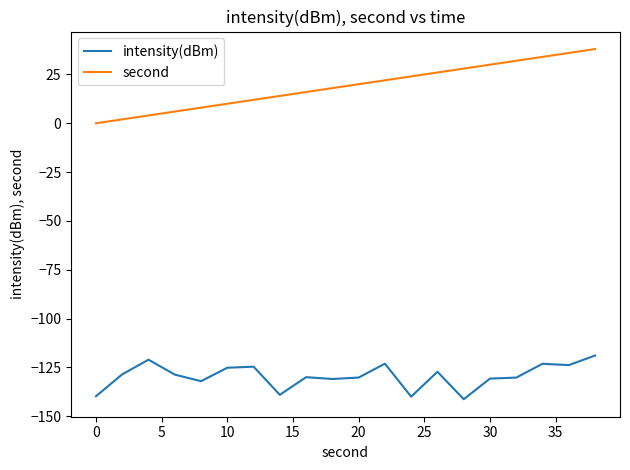

True or false: intensity(dBm) and second intersect in this chart.

False